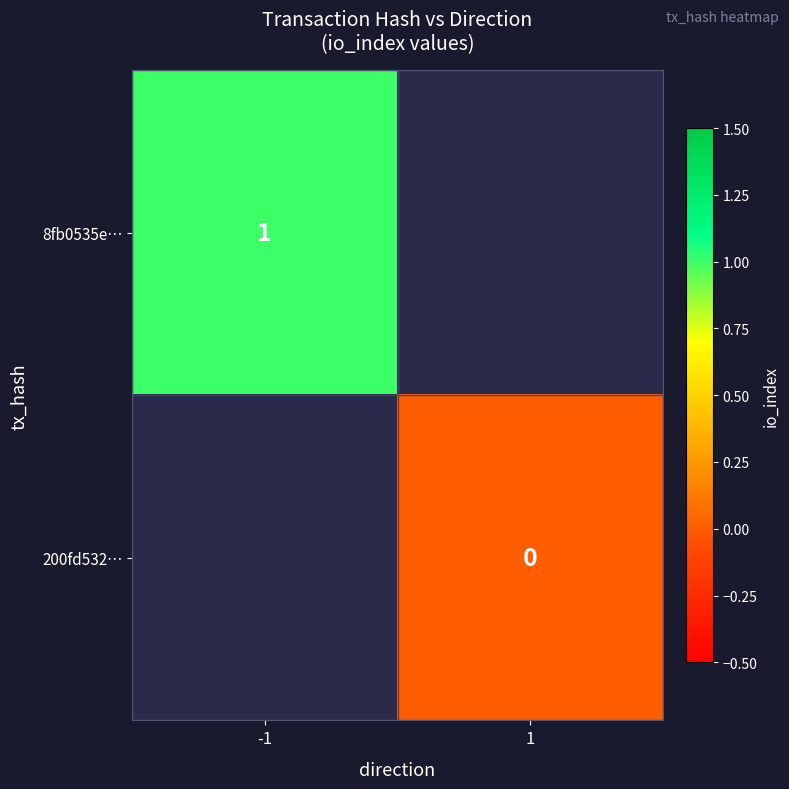

The 8fb0535e… series shows 1 at -1. True or false?

True